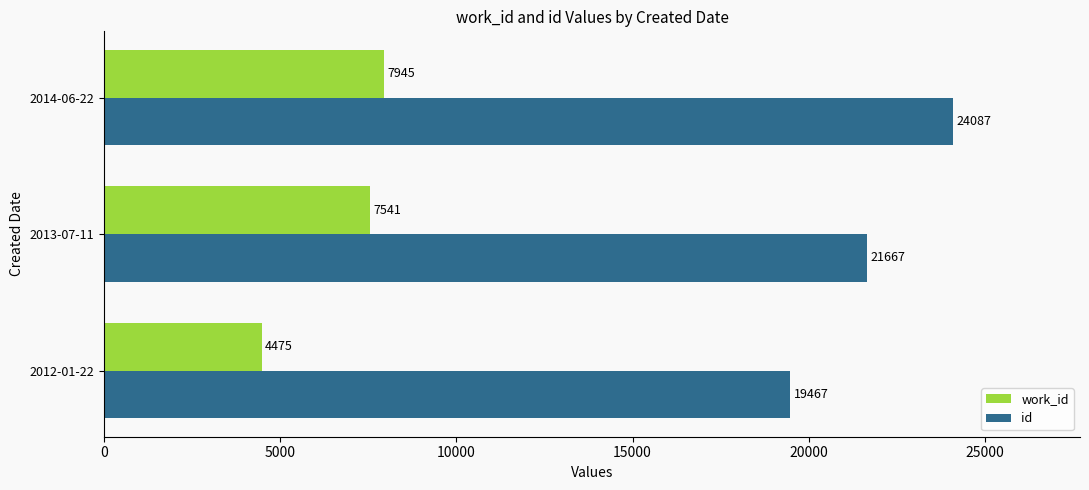

Rank the series at 2013-07-11 from lowest to highest value.

work_id, id